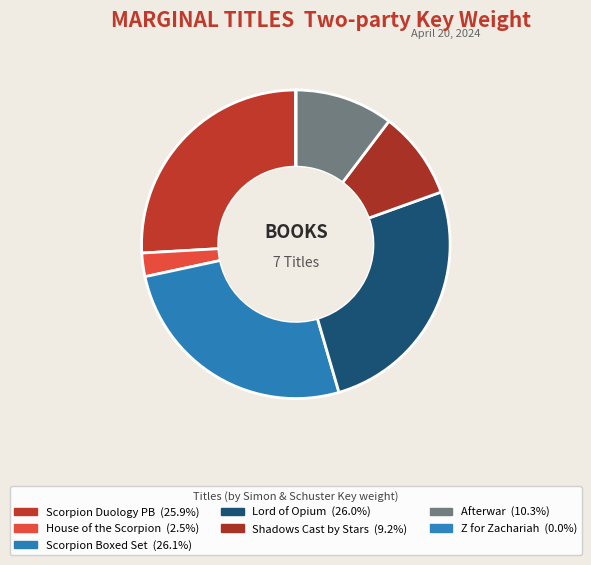

How many slices are in this pie chart?

7